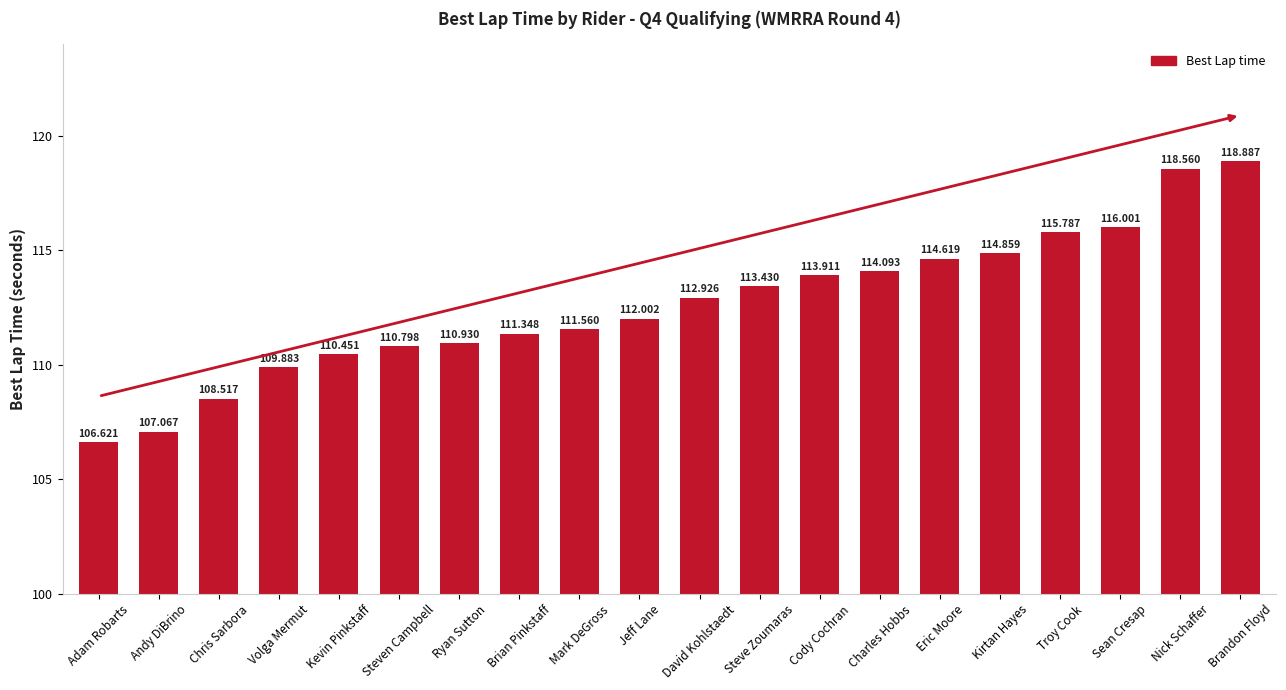

How many bars are there in total?

20